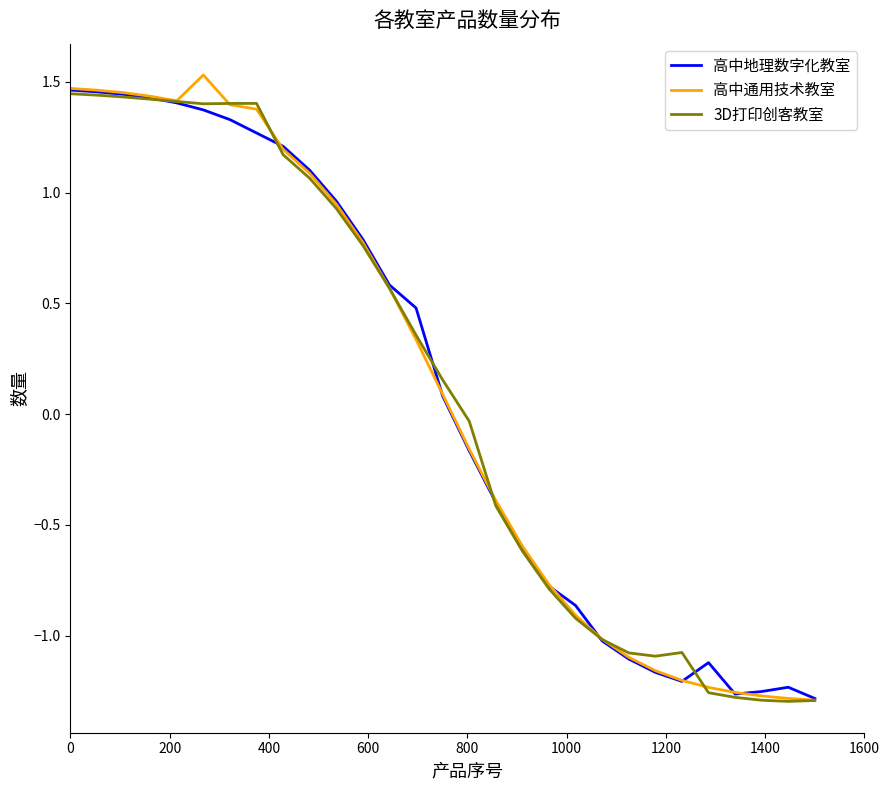

Which series has the widest spread of values?

高中通用技术教室